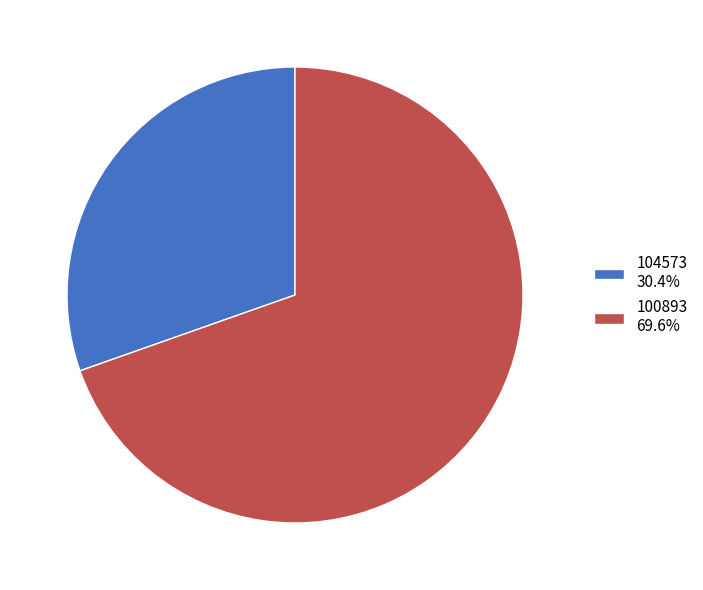

Which has a higher value, 104573 or 100893?

100893